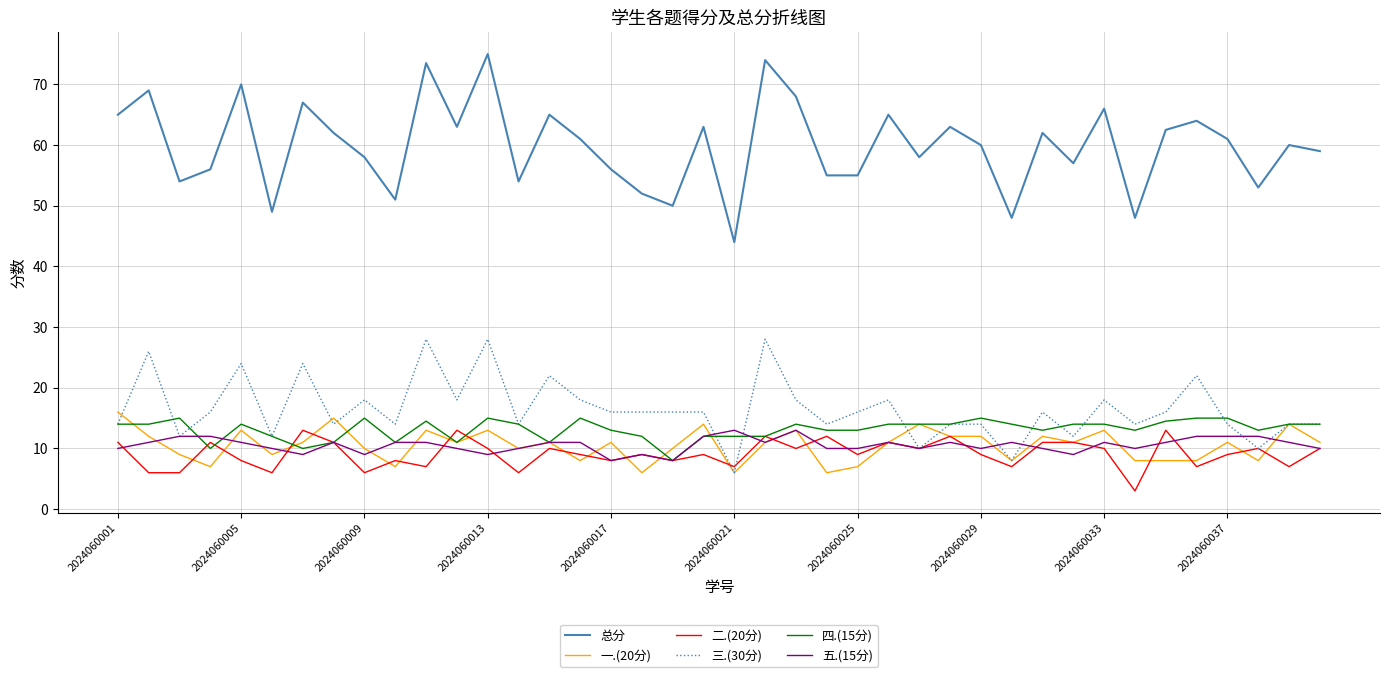

Which series has the largest total across all categories?

总分